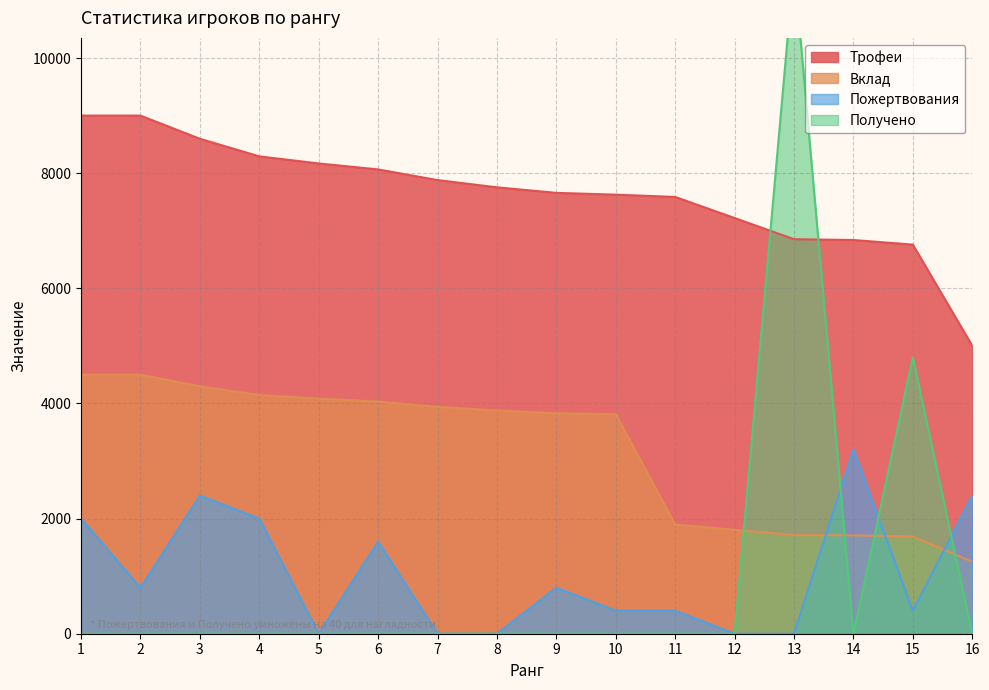

Which series has the largest range (max minus min)?

Получено